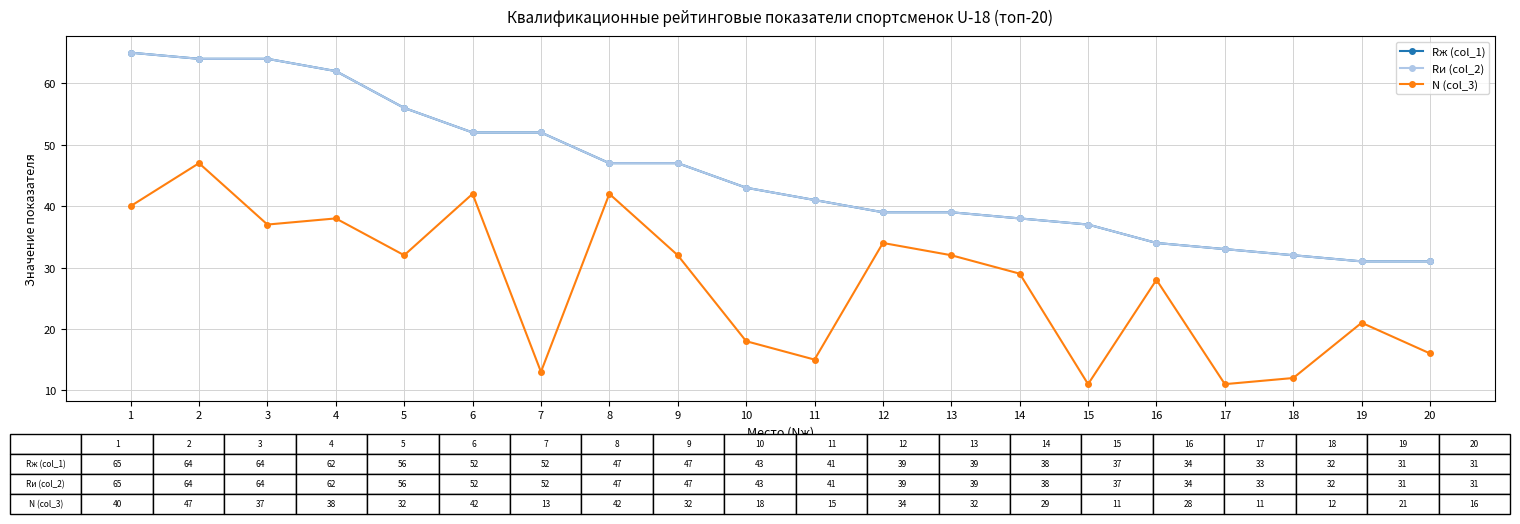

True or false: Rж (col_1) and Rи (col_2) intersect in this chart.

False